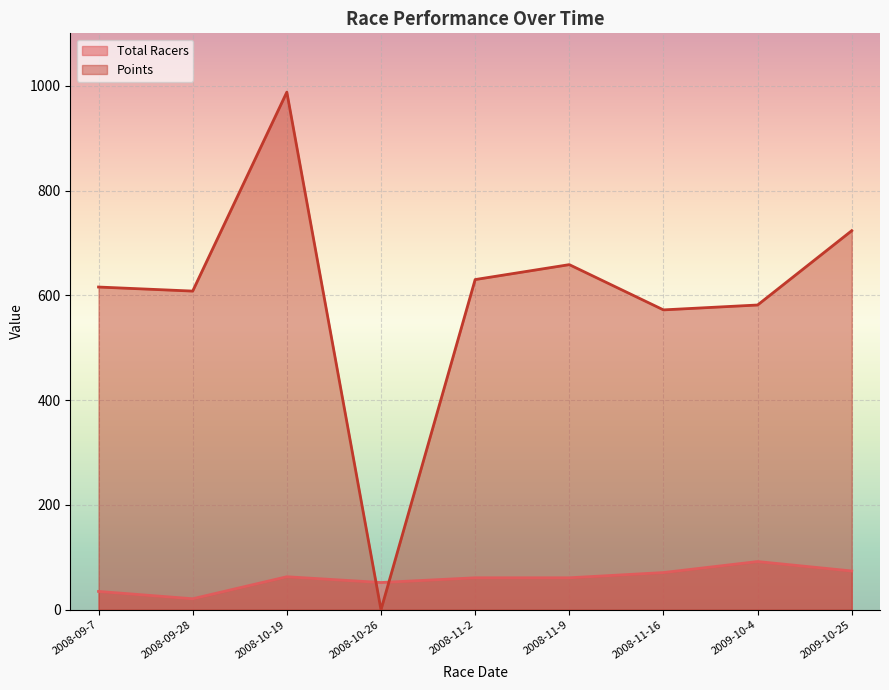

What is the value of the Points point at the 3rd from the left?

987.8